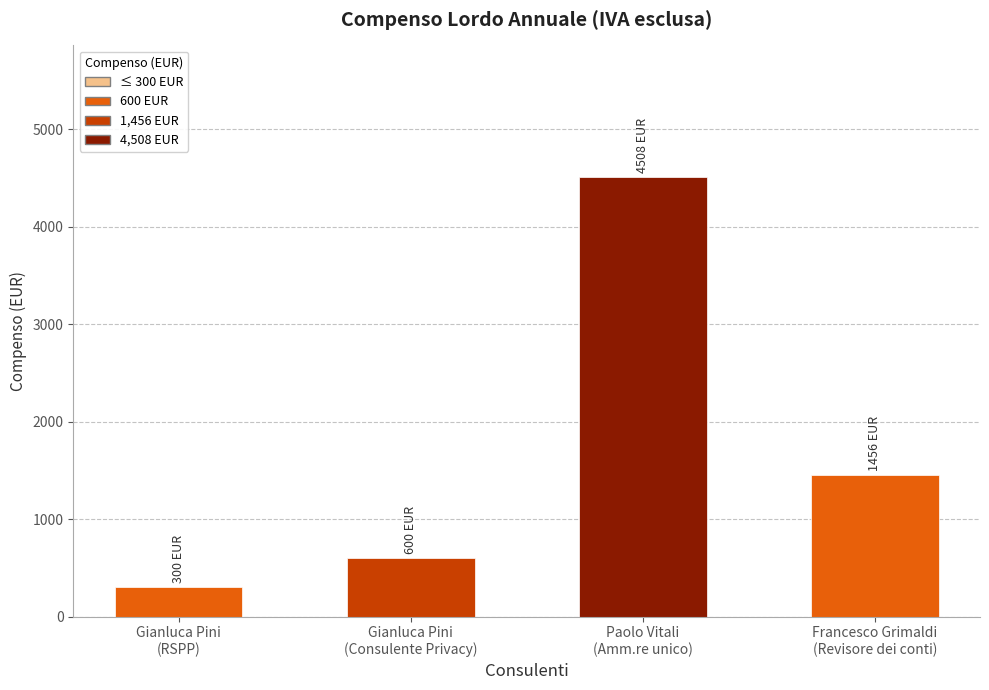

What is the sum of all values?

6864